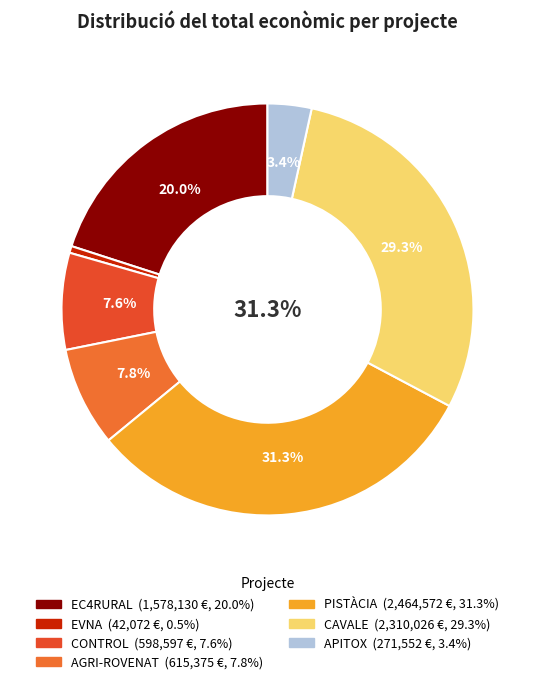

Rank the categories by value from lowest to highest.

EVNA, APITOX, CONTROL, AGRI-ROVENAT, EC4RURAL, CAVALE, PISTÀCIA